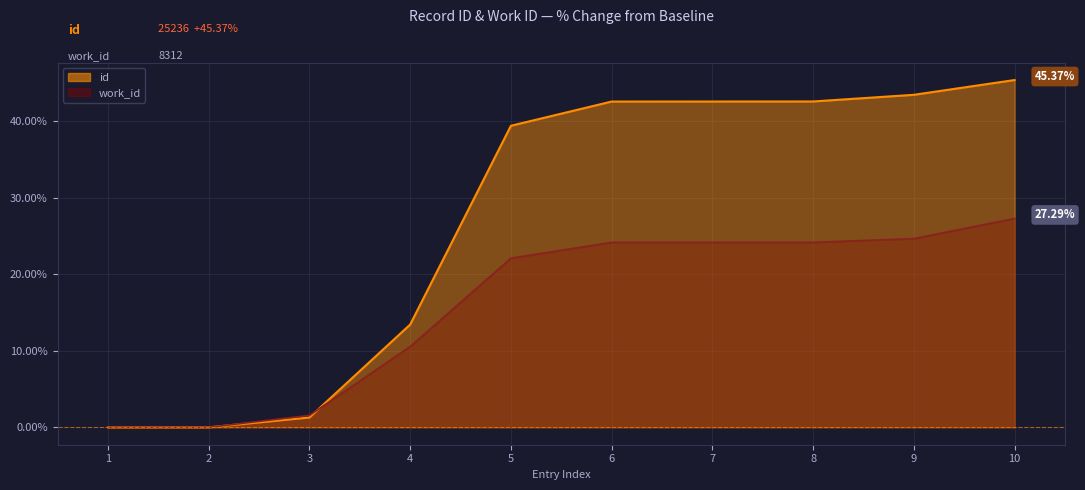

Between 8108 and 8312, which is larger?

8312